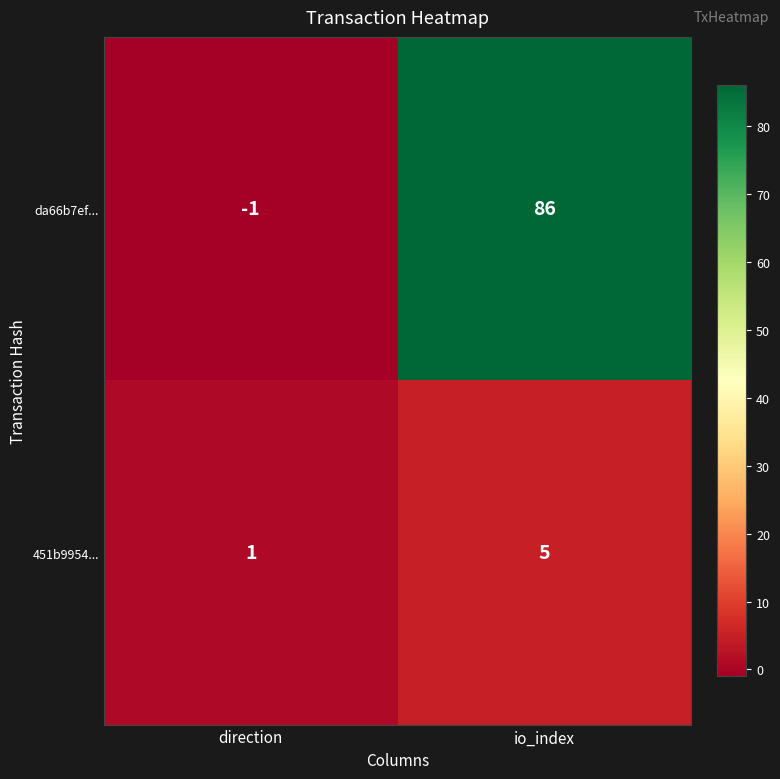

Where is 451b9954... nearest to the value 3?

direction